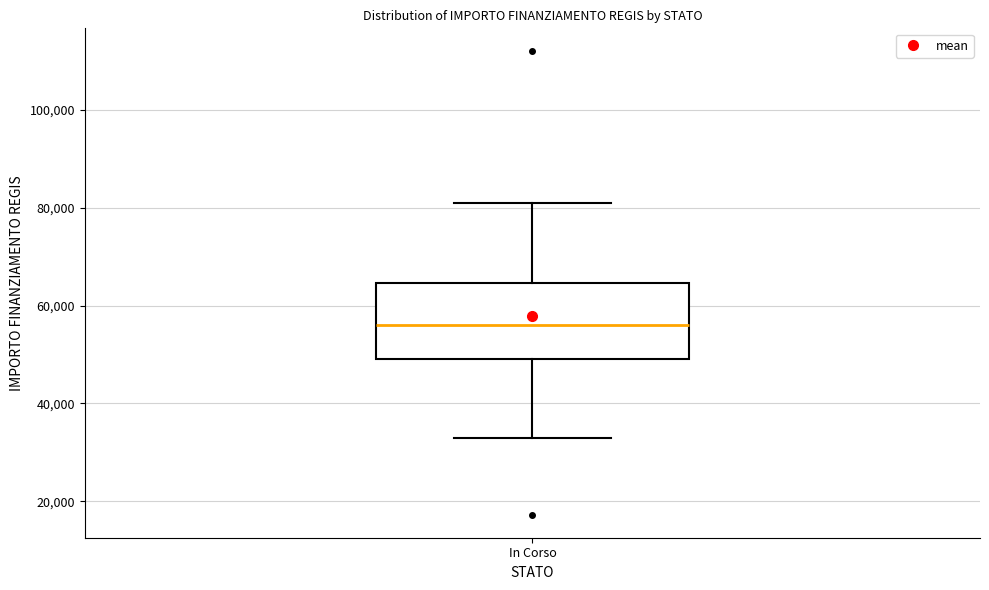

Read this box plot against the y-axis: the position of the median line, the range covered by the box, and the ends of both whiskers. The values are not printed on the chart, so give them approximately, as read against the axis.

median 56000, box 50000 to 64000, whiskers 32000 to 80000